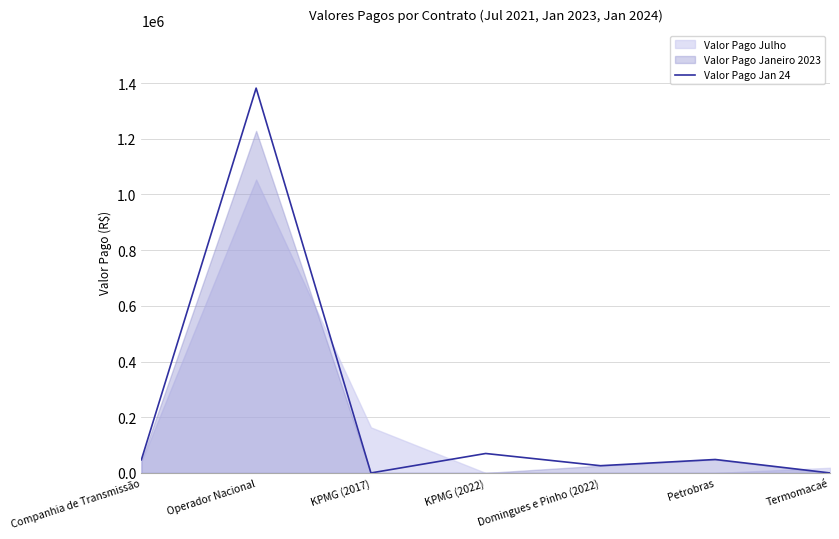

What is the value of the 5th point from the left?

26000.0